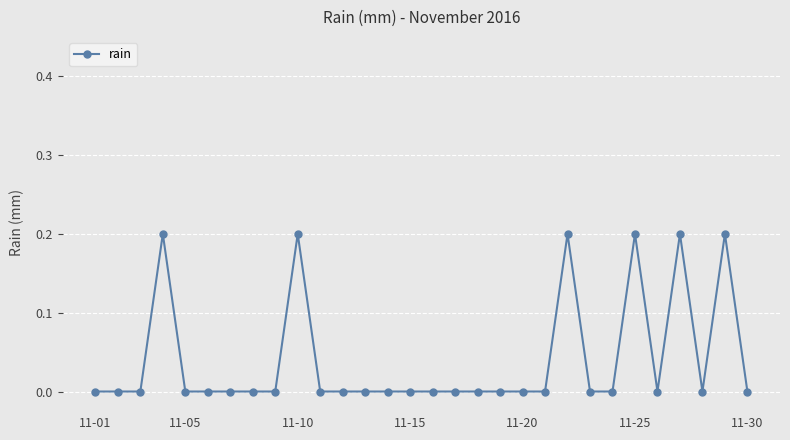

What is the value of the 25th point from the left?

0.2